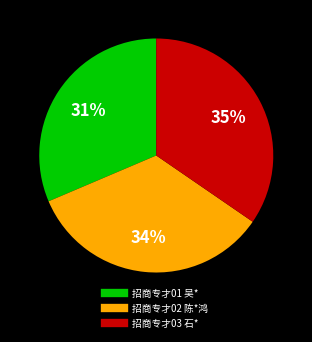

To the nearest percent, what portion does 招商专才03 石* represent?

35%